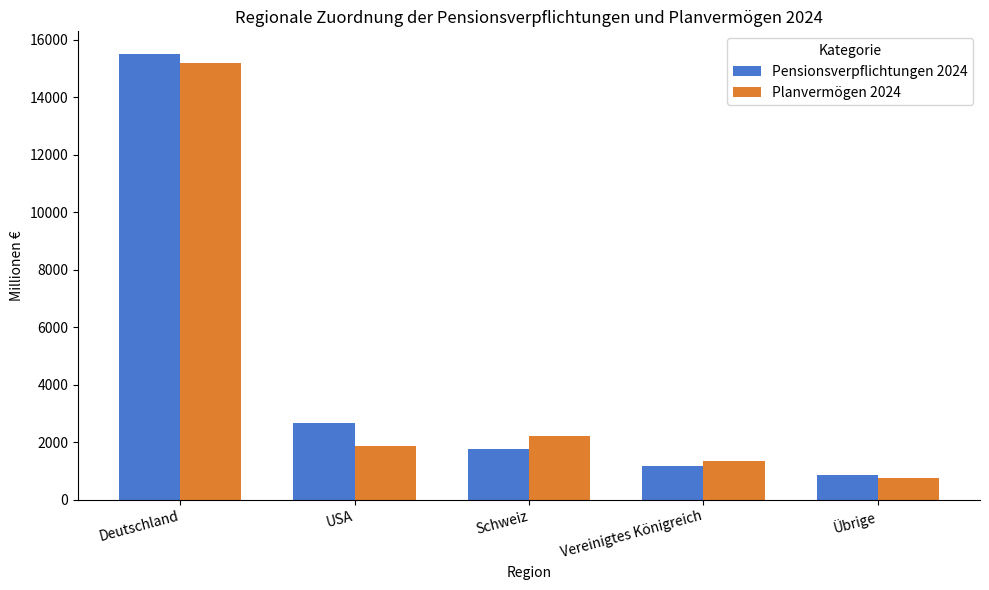

At which label is Pensionsverpflichtungen 2024 closest to 8178?

USA